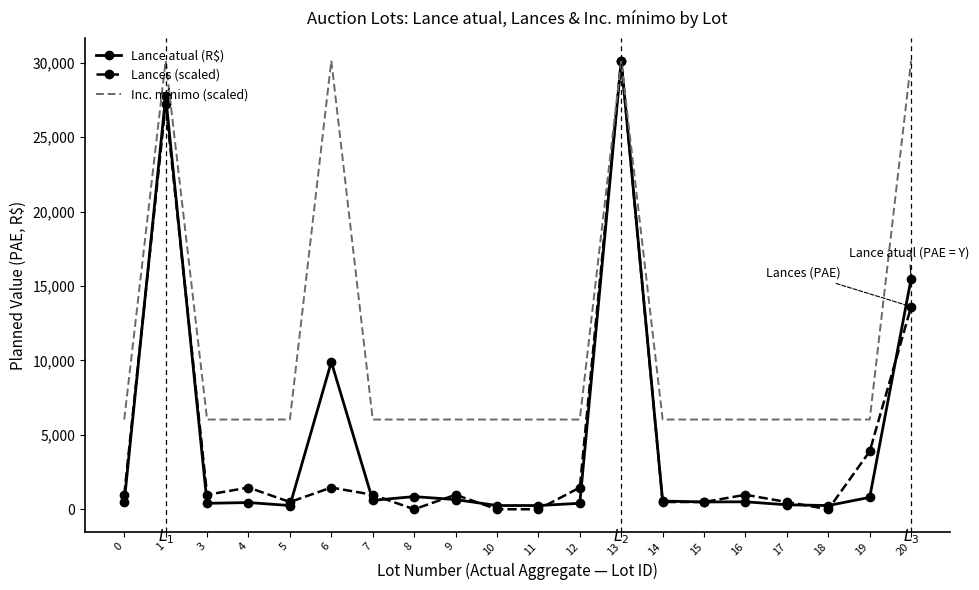

True or false: Lances (scaled) has more than 0 interior local peaks.

True